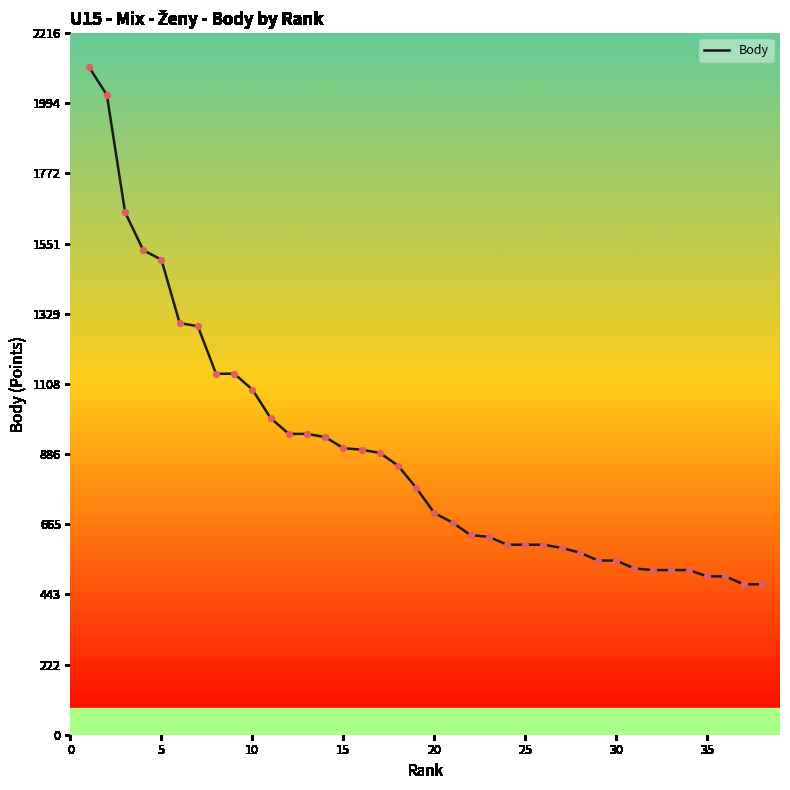

What is the maximum value shown in the chart?

2110